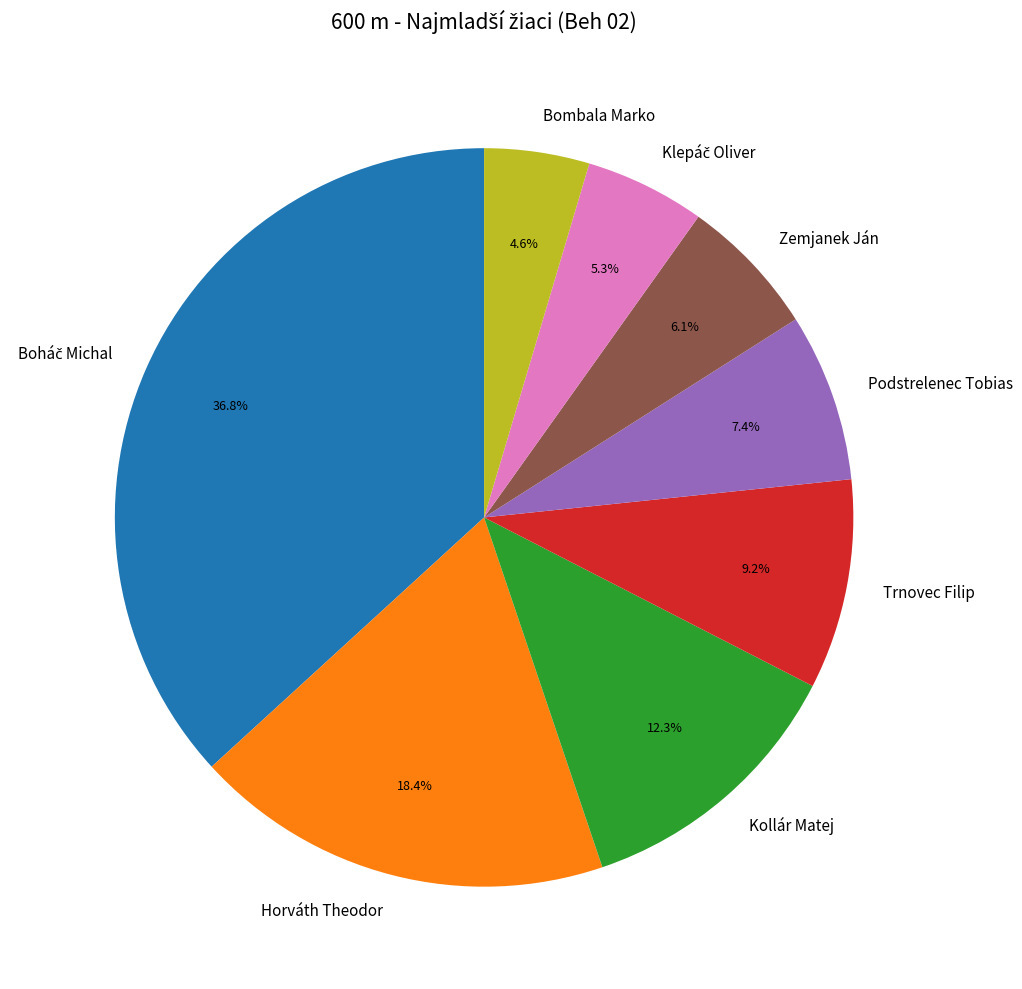

What is the smallest slice in the pie chart?

Bombala Marko